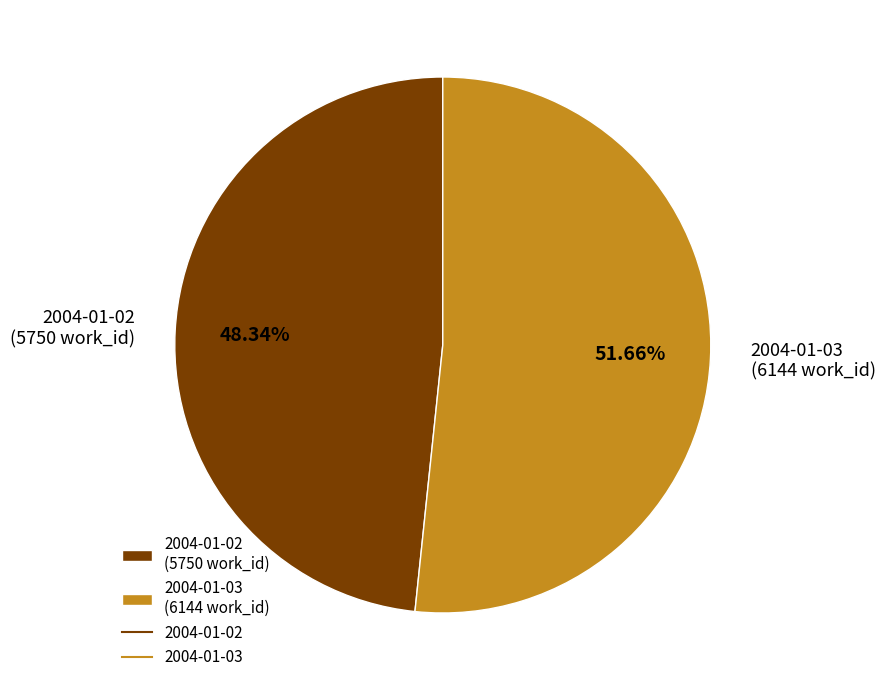

To the nearest percent, what is the difference between the 2004-01-03 and 2004-01-02 slice percentages?

3%